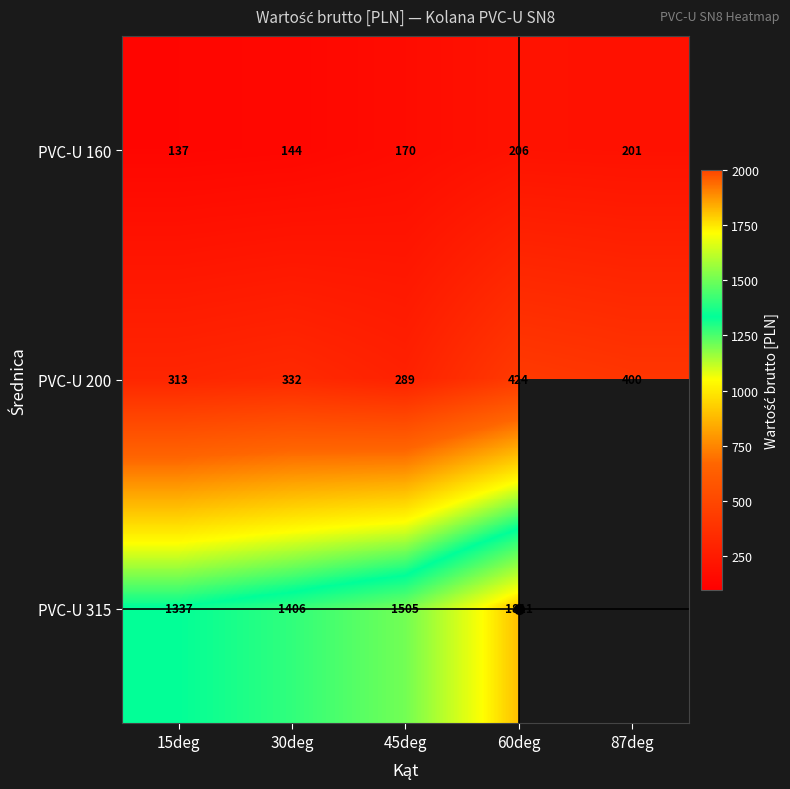

What is the minimum value for PVC-U 200?

289